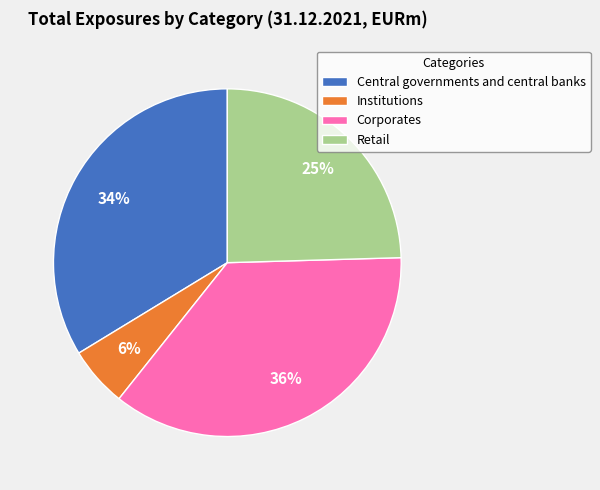

Is it true that Institutions is 1% of the pie?

False